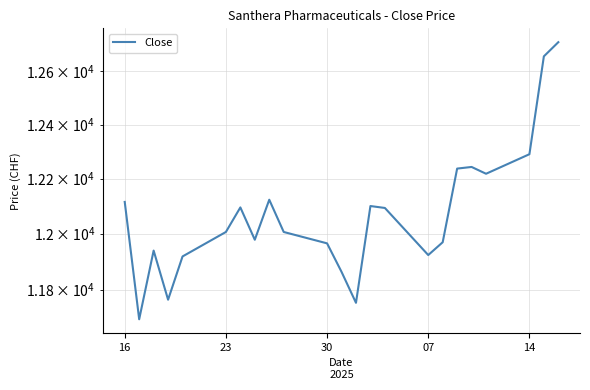

What is the value of the 19th point from the left?

12243